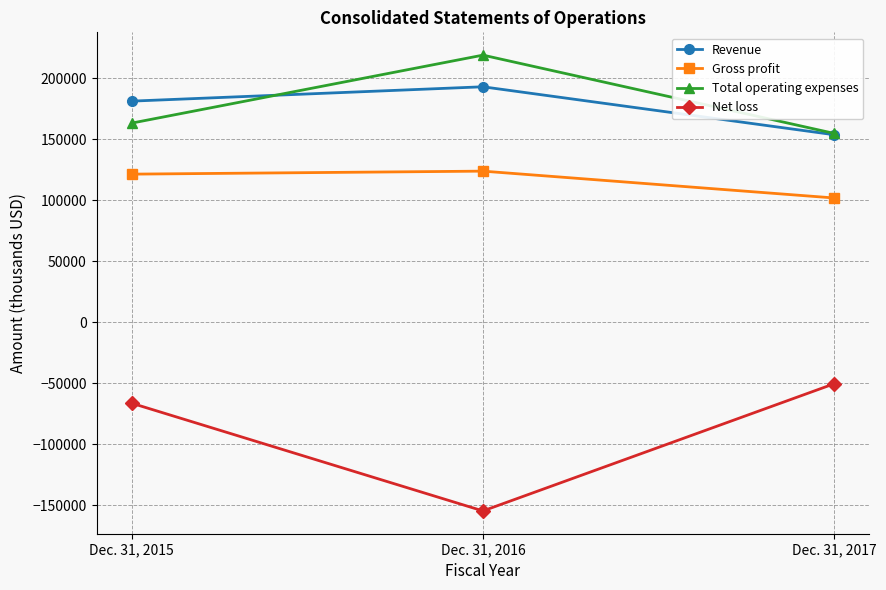

What is the maximum value for Total operating expenses?

218866